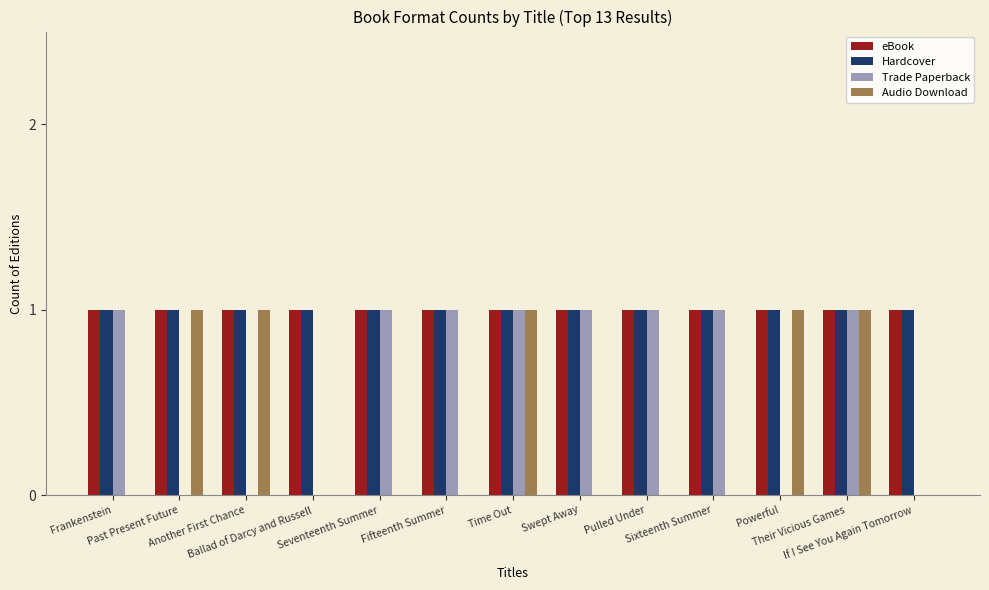

What is the sum of all eBook values?

13